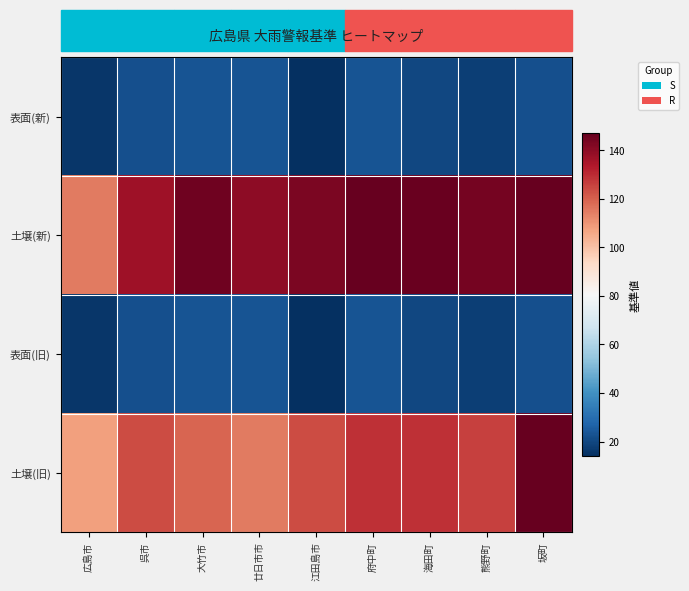

Reading left to right, transcribe all the data shown in this chart.

表面(新): 広島市=16	呉市=22	大竹市=23	廿日市市=23	江田島市=14	府中町=23	海田町=20	熊野町=18	坂町=22
土壌(新): 広島市=115	呉市=137	大竹市=145	廿日市市=140	江田島市=143	府中町=147	海田町=146	熊野町=144	坂町=147
表面(旧): 広島市=16	呉市=22	大竹市=23	廿日市市=23	江田島市=14	府中町=23	海田町=20	熊野町=18	坂町=22
土壌(旧): 広島市=108	呉市=124	大竹市=119	廿日市市=115	江田島市=124	府中町=129	海田町=129	熊野町=126	坂町=147